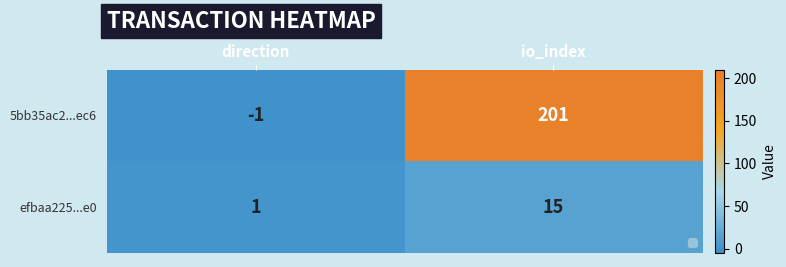

At which category does the chart reach its minimum across all series?

direction